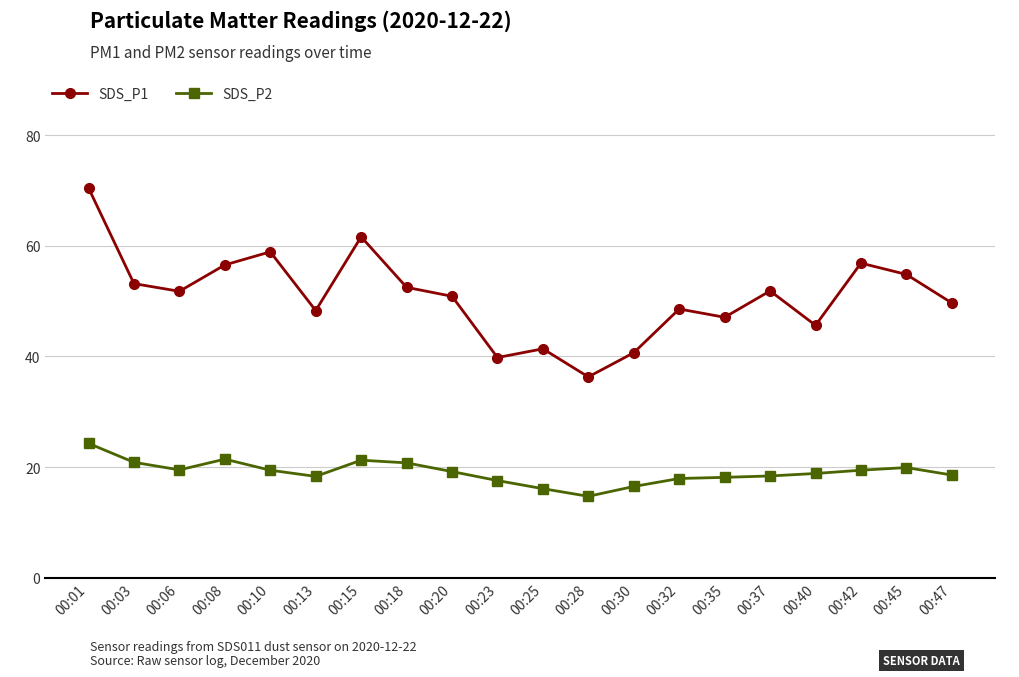

What is the lowest value of the SDS_P2 series?

14.7